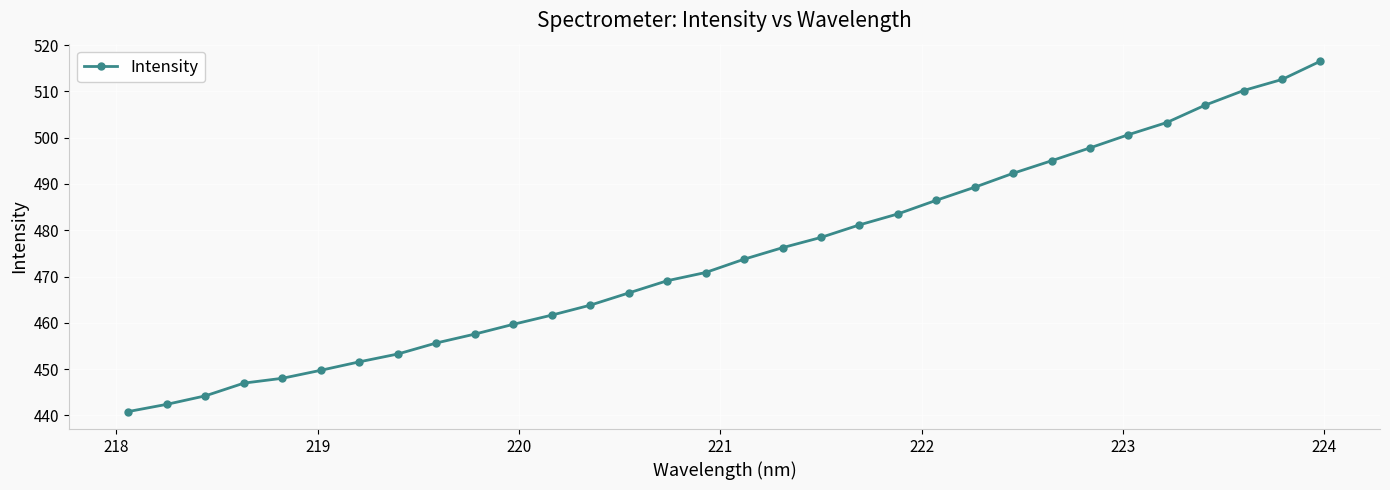

What is the value of the 23rd point from the left?

489.3